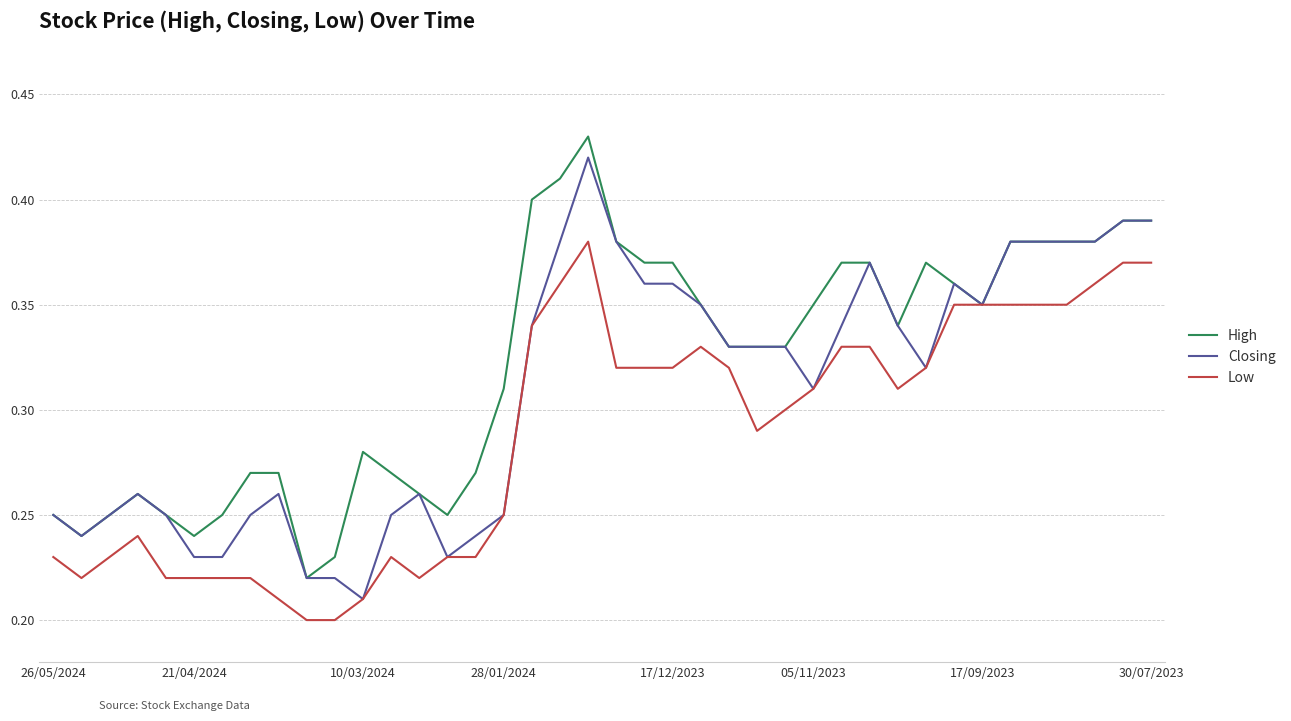

Is this an area chart (filled region under the line)?

No